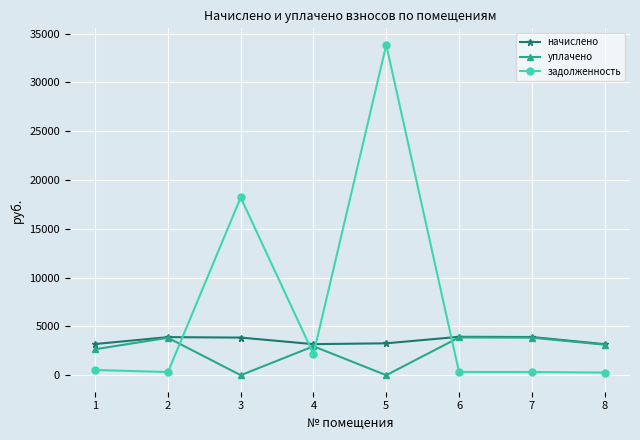

What is the difference between the maximum and minimum values in the начислено series?

753.5